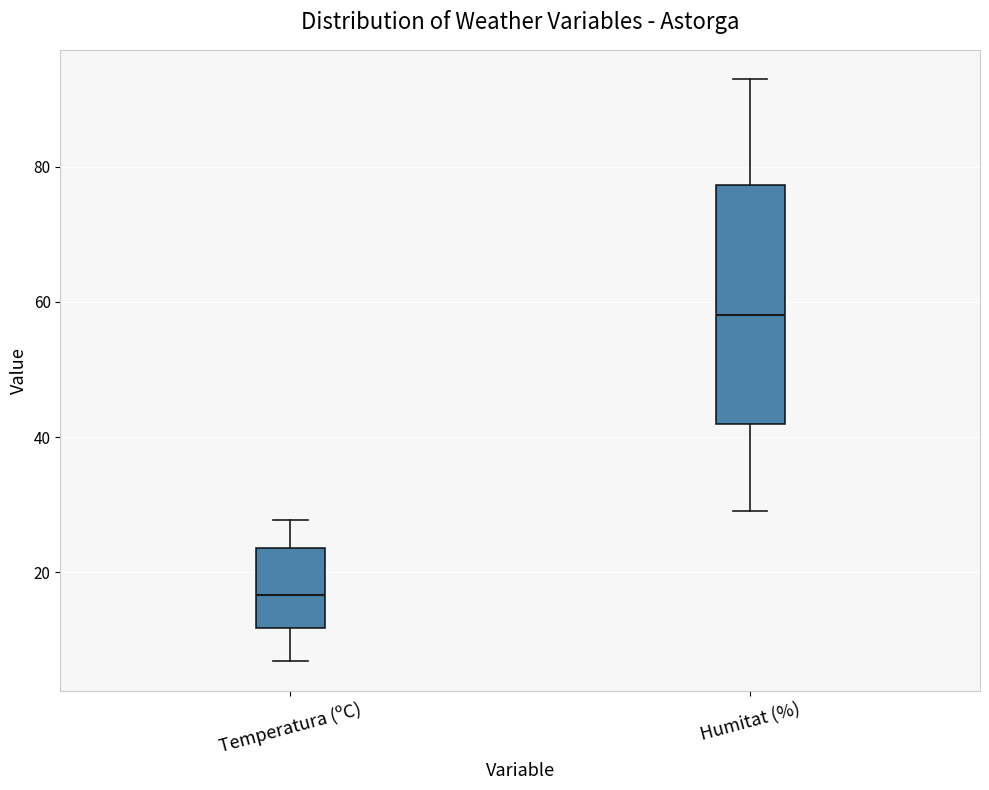

Reading left to right, read every box against the y-axis: the position of its median line, the range the box covers, and the ends of its whiskers. The values are not printed on the chart, so give them approximately, as read against the axis.

Temperatura (ºC): median 16, box 12 to 24, whiskers 6 to 28
Humitat (%): median 58, box 42 to 78, whiskers 30 to 94